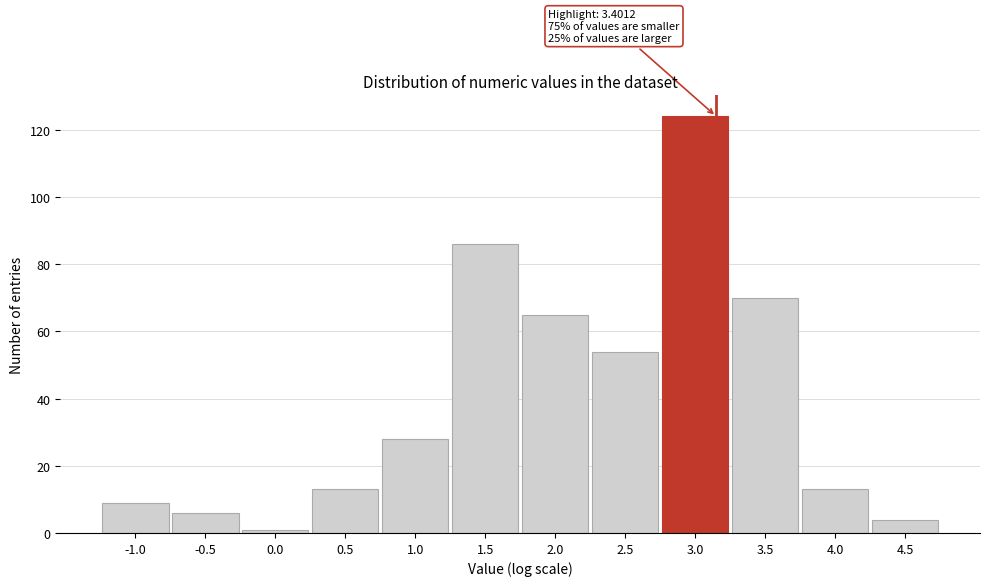

Reading left to right, extract all data points from this chart.

-1.0=9	-0.5=6	0.0=1	0.5=13	1.0=28	1.5=86	2.0=65	2.5=54	3.0=124	3.5=70	4.0=13	4.5=4